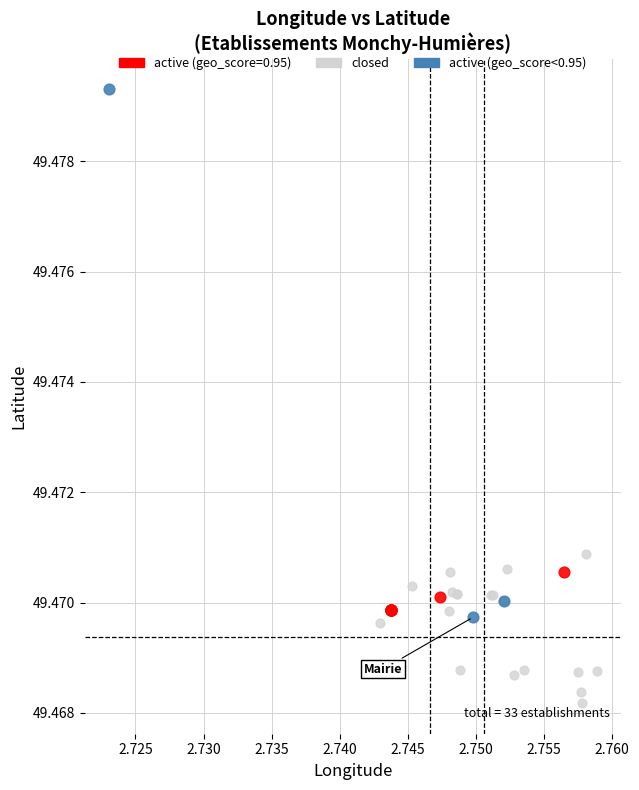

Which series has the largest Y range (max minus min)?

active (geo_score<0.95)